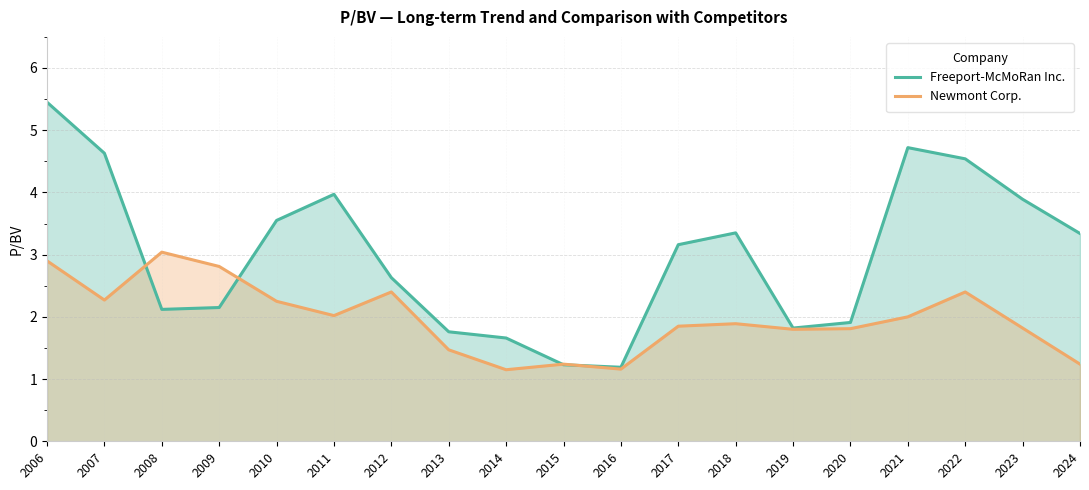

List the series in order of their peak value, lowest first.

Newmont Corp., Freeport-McMoRan Inc.